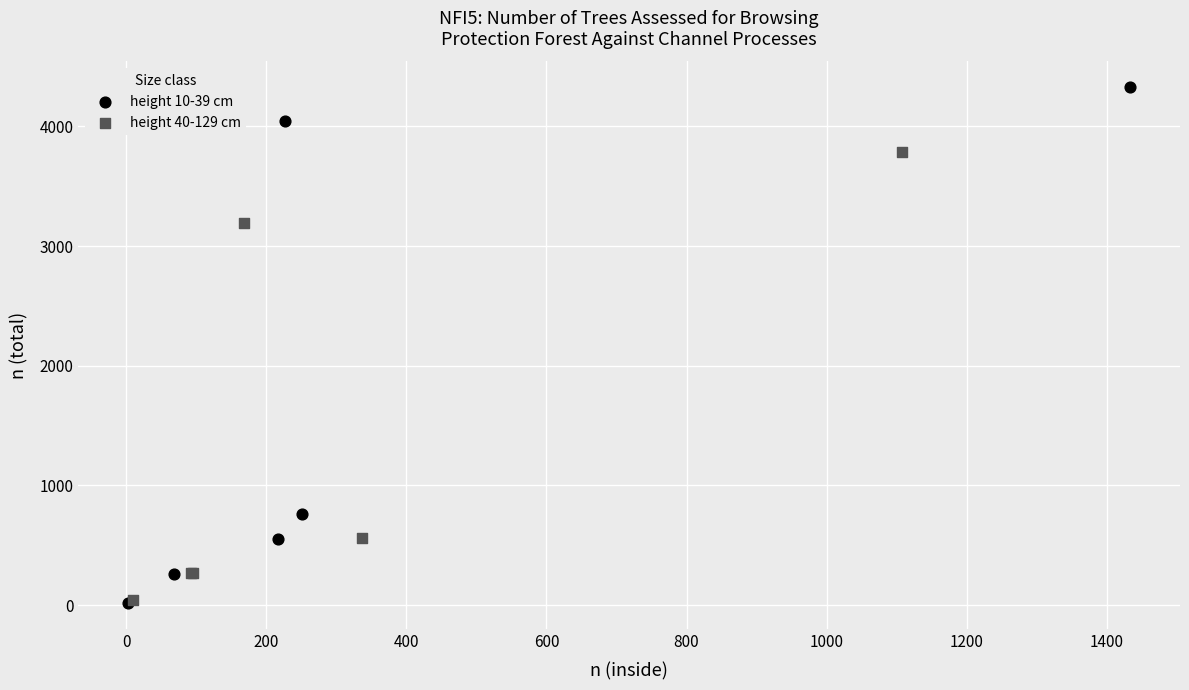

Which series reaches the maximum Y coordinate?

height 10-39 cm